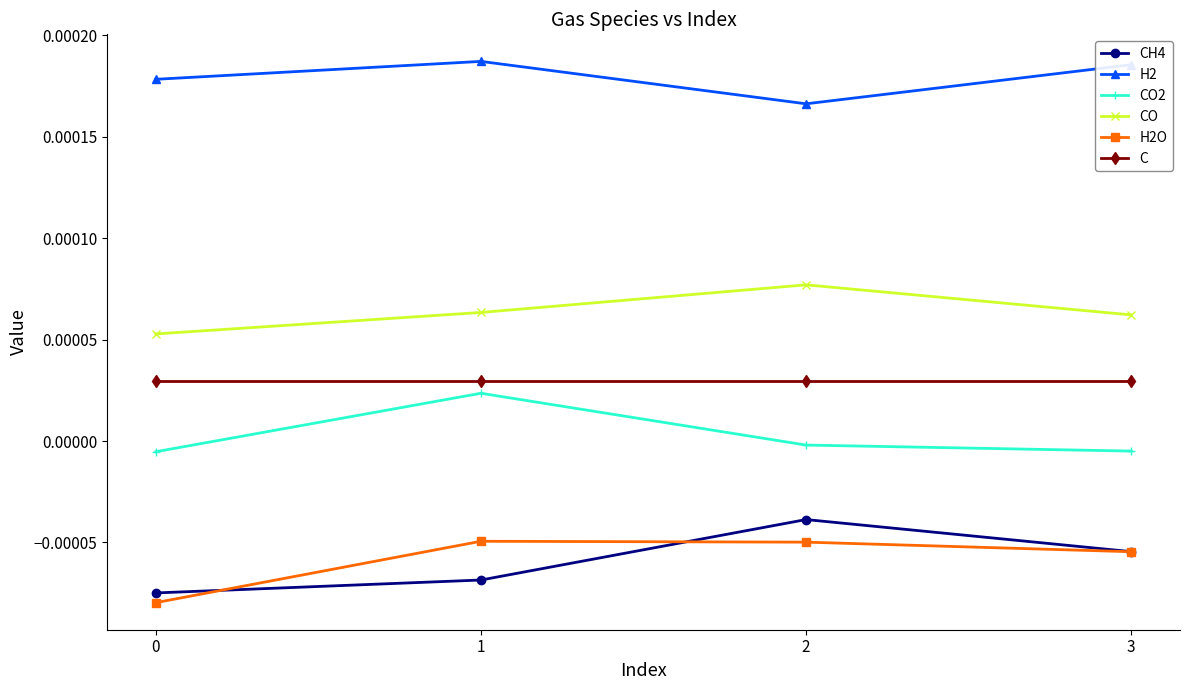

True or false: CH4 has more than 0 points higher than both neighbors.

True